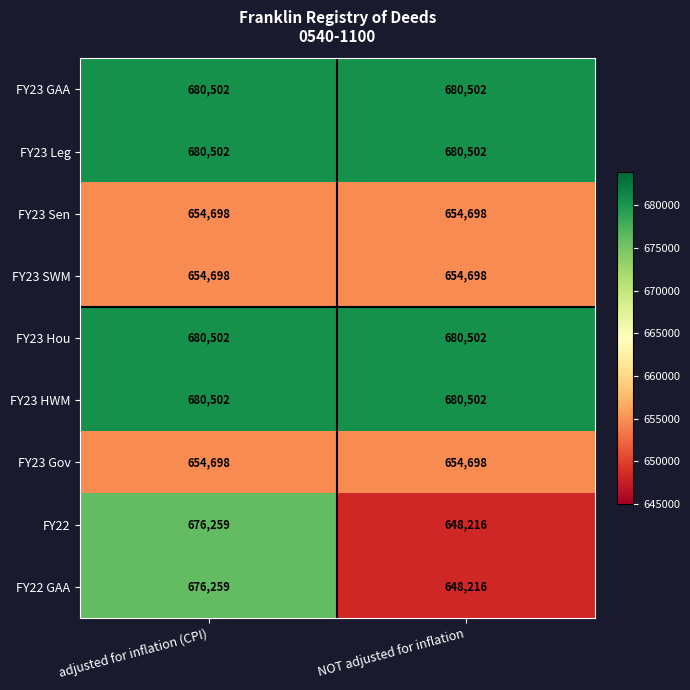

What is the maximum value for FY23 Leg?

680502